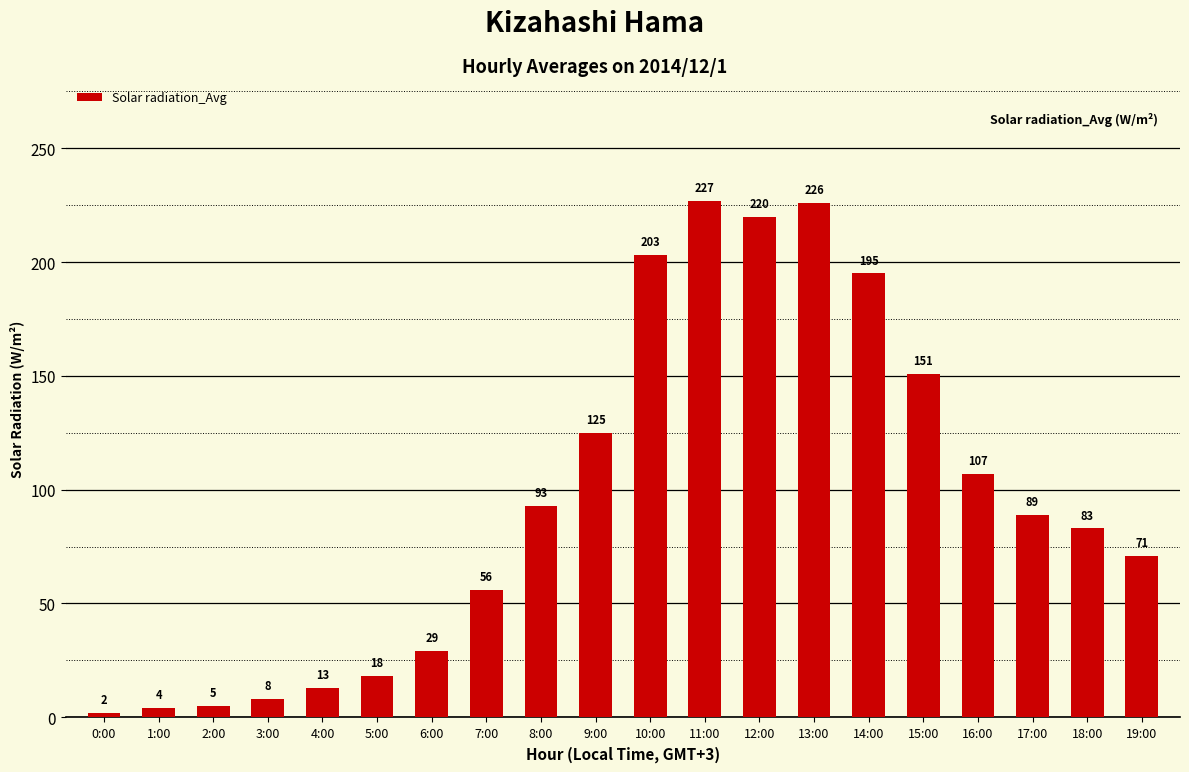

What is the label of the 5th bar from the right?

15:00